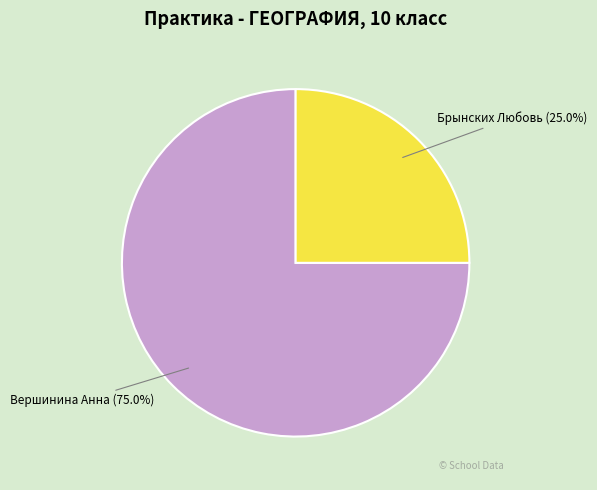

To the nearest percent, what is the average slice percentage?

50%